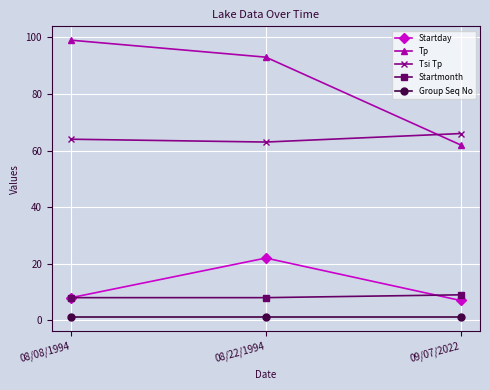

Reading left to right, transcribe all the data shown in this chart.

Startday: 08/08/1994=8	08/22/1994=22	09/07/2022=7
Tp: 08/08/1994=99	08/22/1994=93	09/07/2022=62
Tsi Tp: 08/08/1994=64	08/22/1994=63	09/07/2022=66
Startmonth: 08/08/1994=8	08/22/1994=8	09/07/2022=9
Group Seq No: 08/08/1994=1	08/22/1994=1	09/07/2022=1